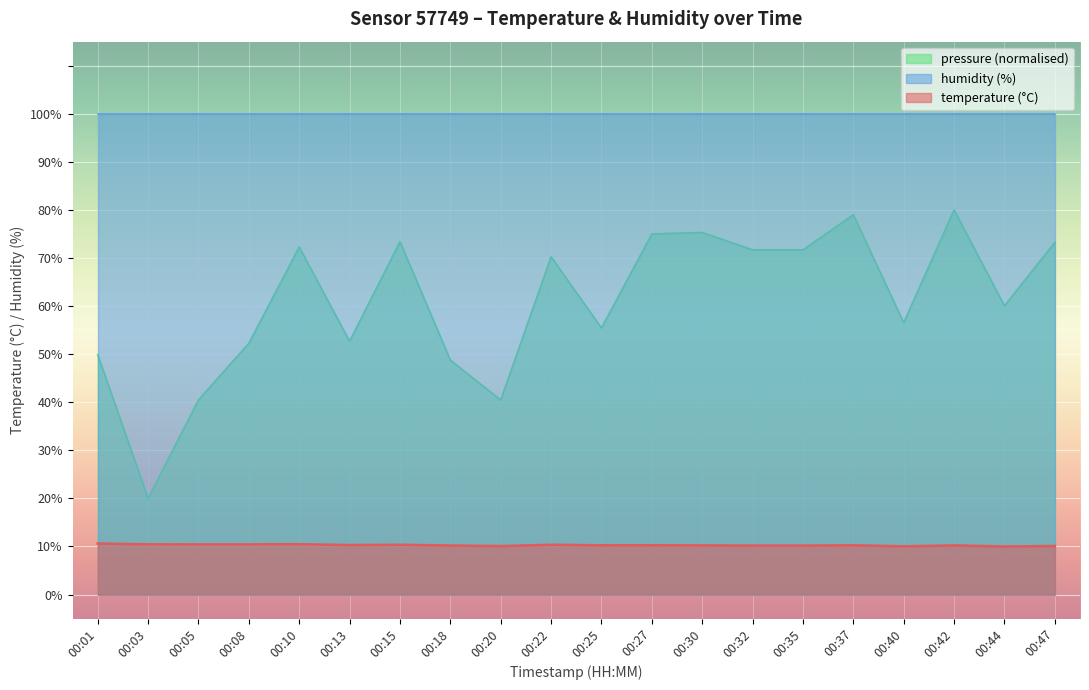

The value of temperature at 00:22 is 5.2. True or false?

False